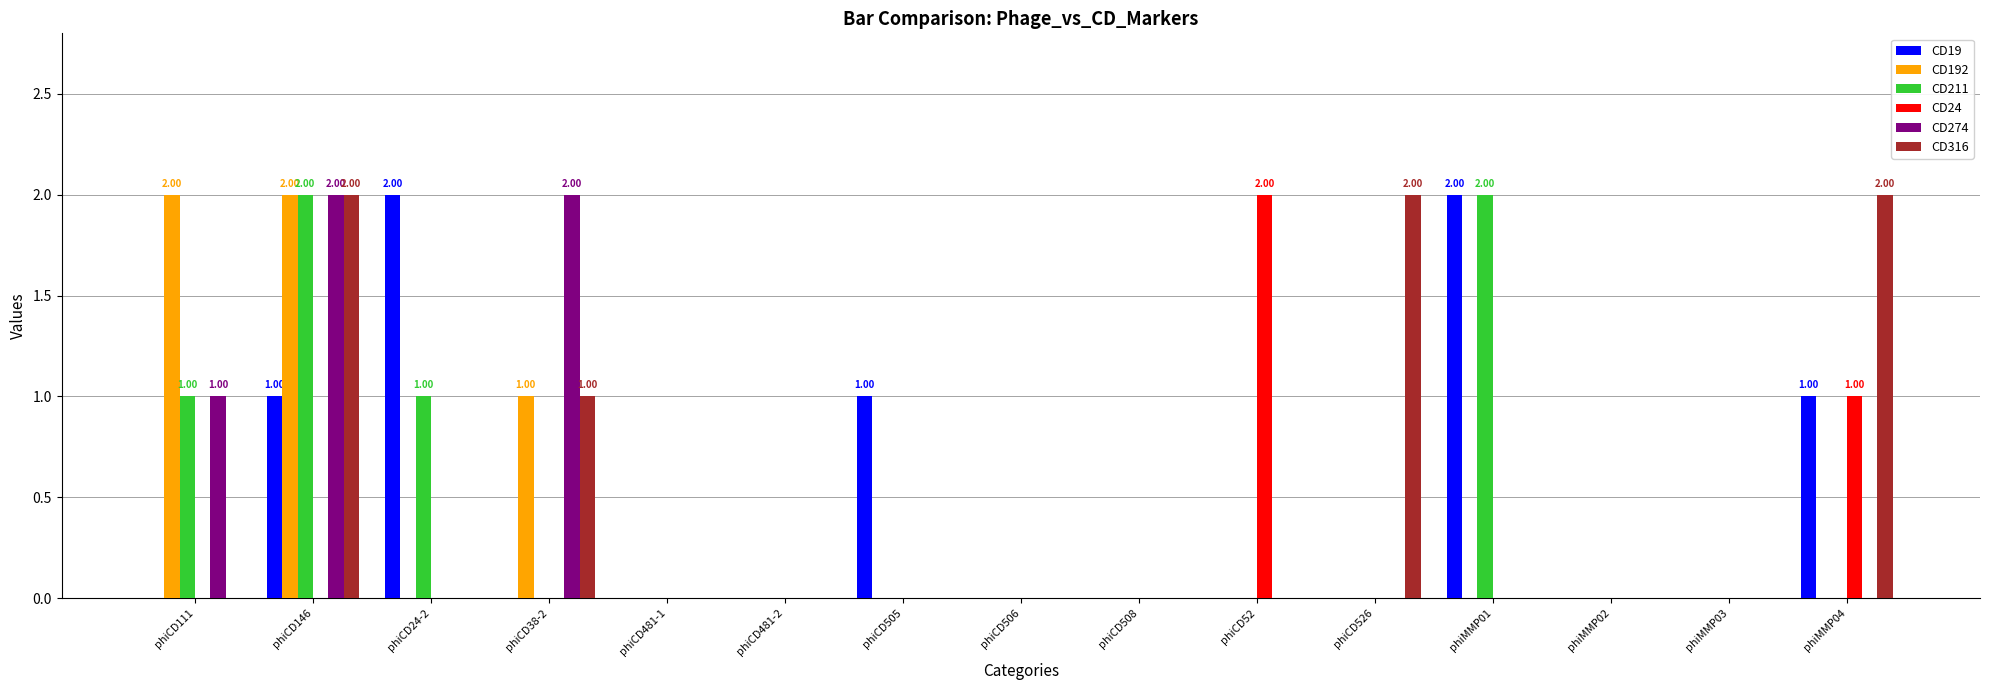

Which series changed the most between phiCD24-2 and phiMMP04?

CD316